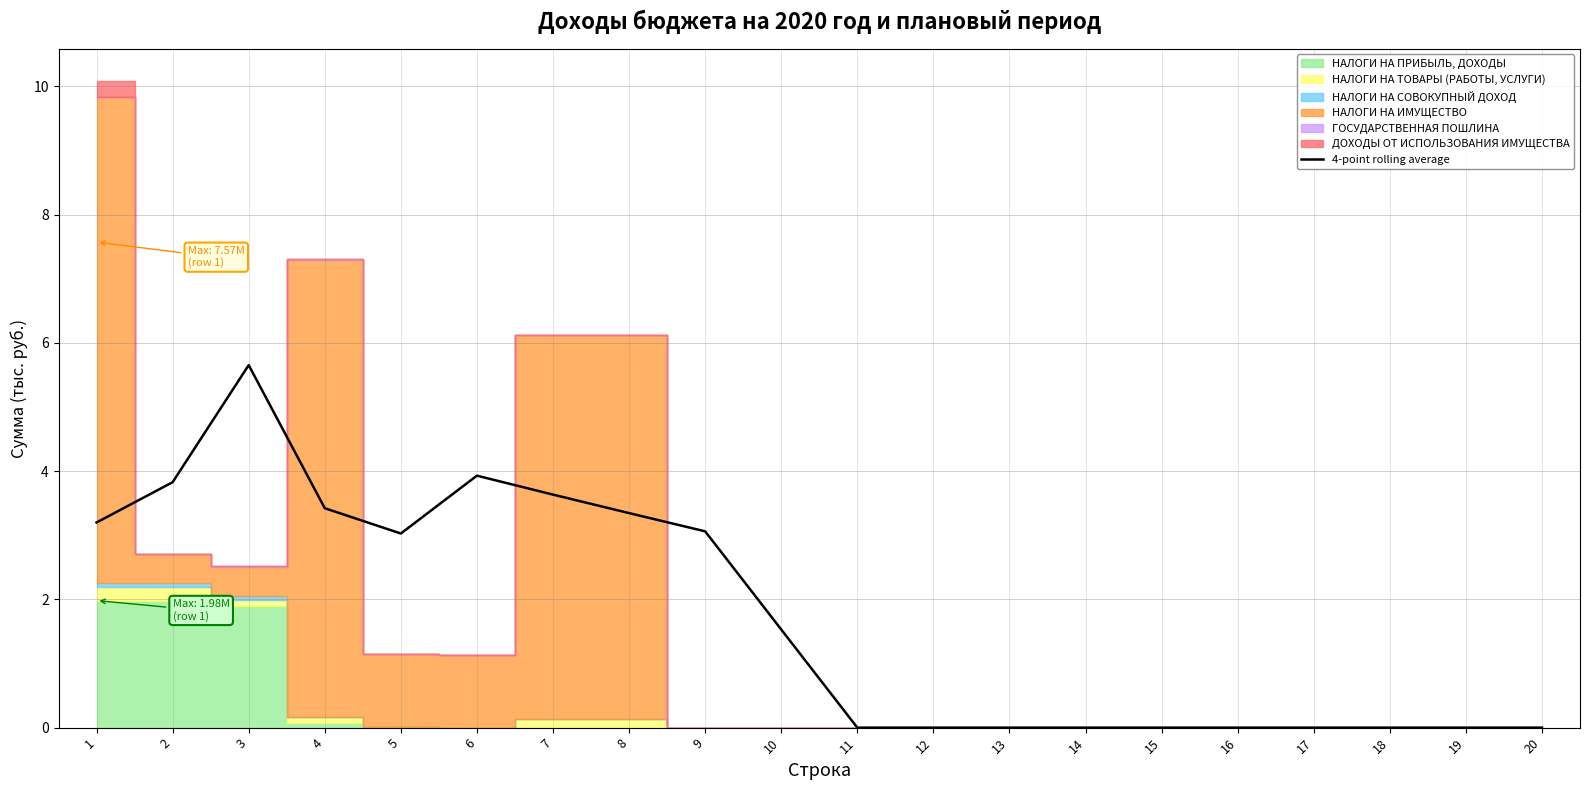

Which has a higher value, 6 or 9?

6